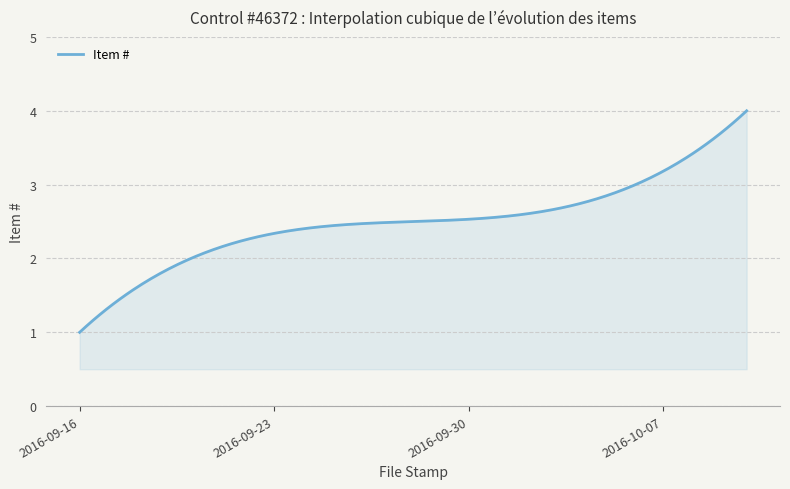

What is the greatest value displayed?

4.0